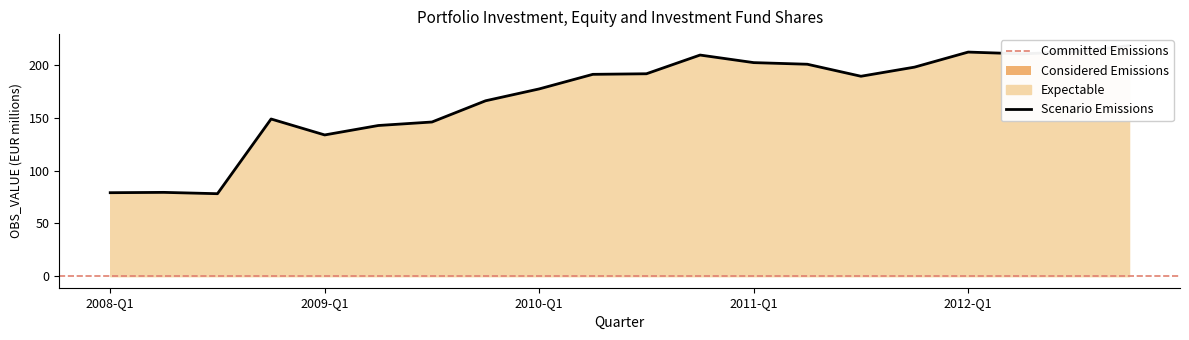

What is the change in value from 2008-Q1 to 2008-Q4?

+69.9